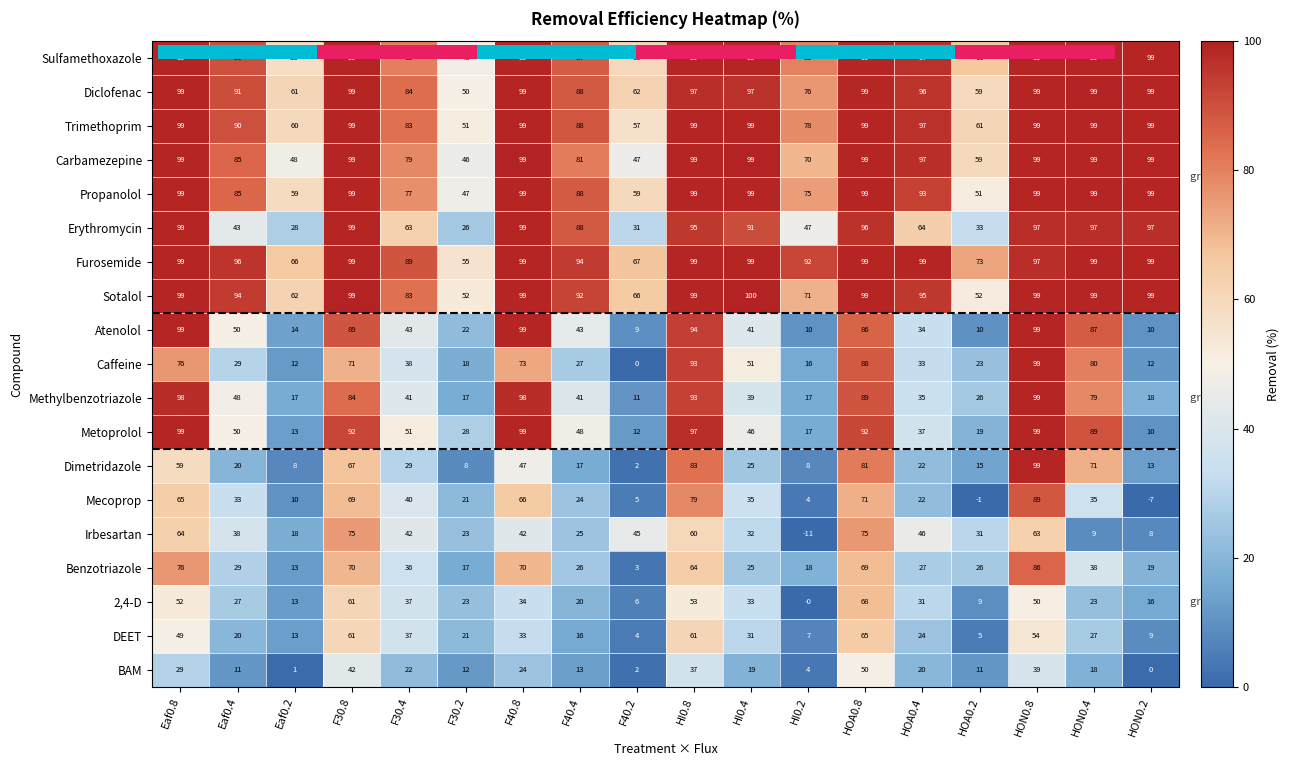

What is the difference between the maximum and minimum values in the Erythromycin series?

72.9